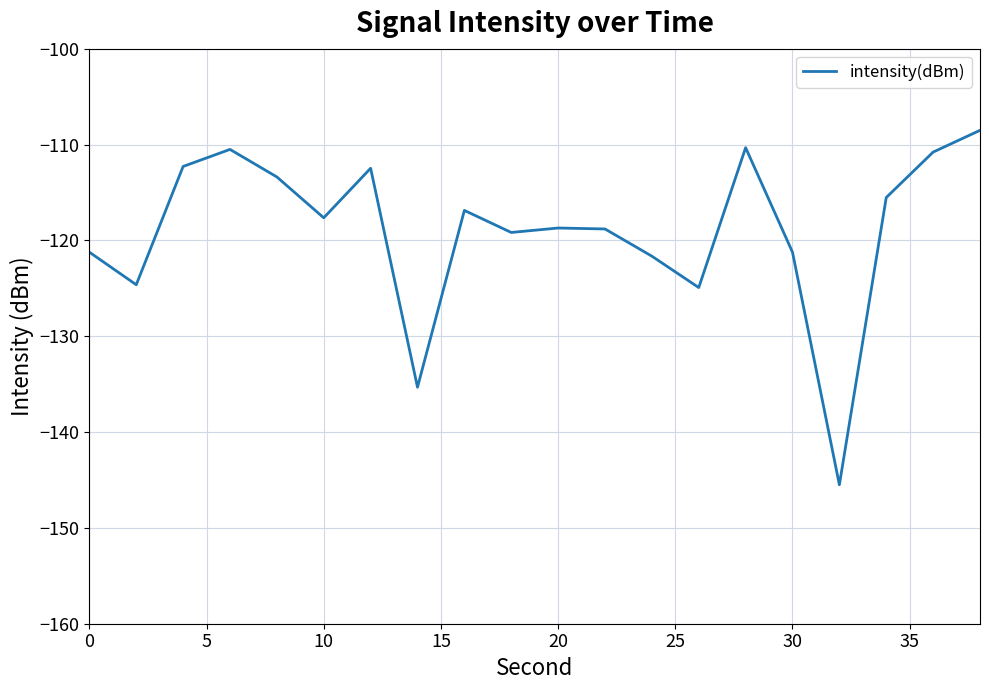

What is the greatest value displayed?

-108.5